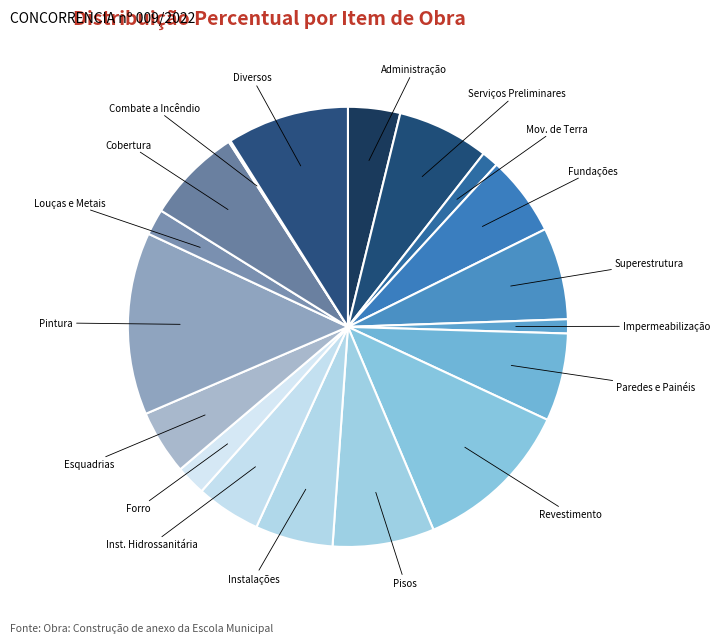

Is it true that Louças e Metais is 2% of the pie?

True